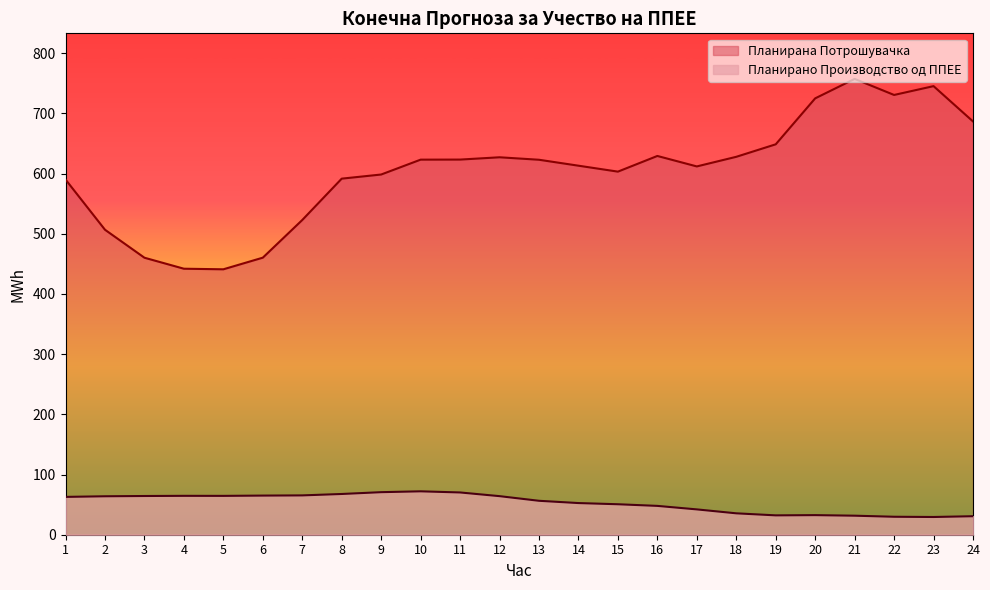

What is the spread (max minus min) of values at 8?

524.0